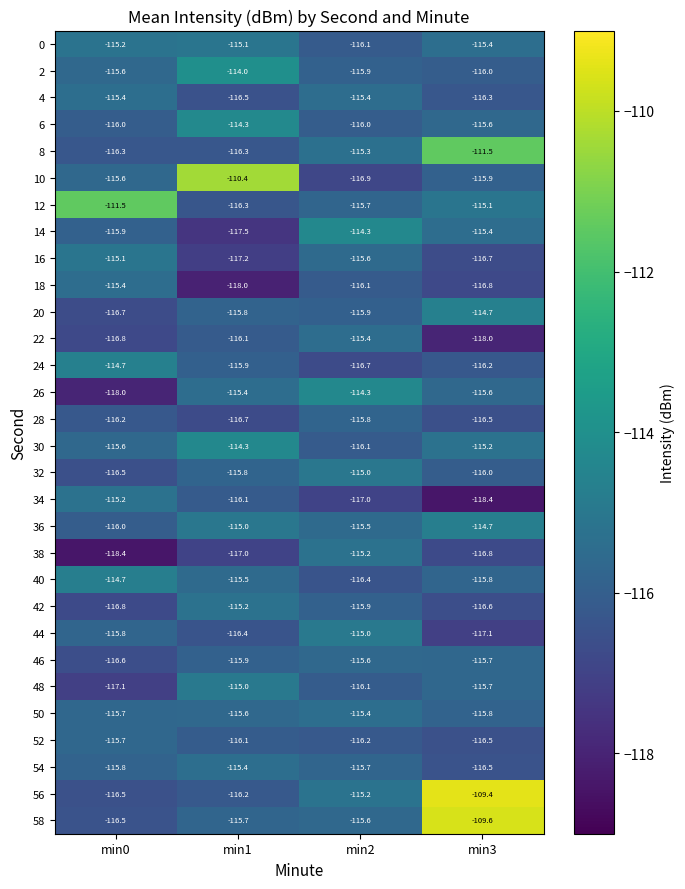

The value of 8 at min1 is -48.4. True or false?

False